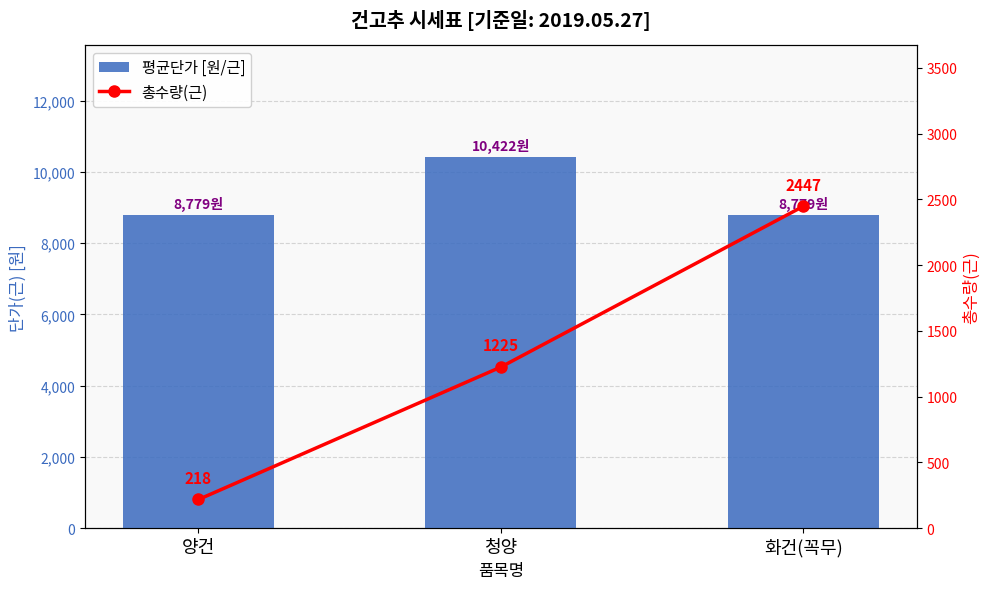

Which series has the largest total across all categories?

평균단가 [원/근]